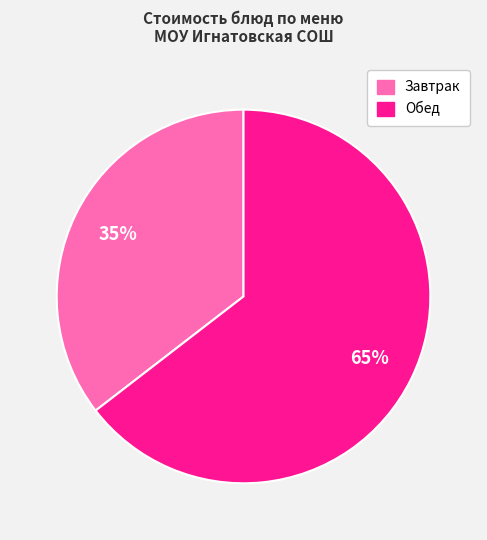

The Завтрак slice represents 47% of the pie. True or false?

False